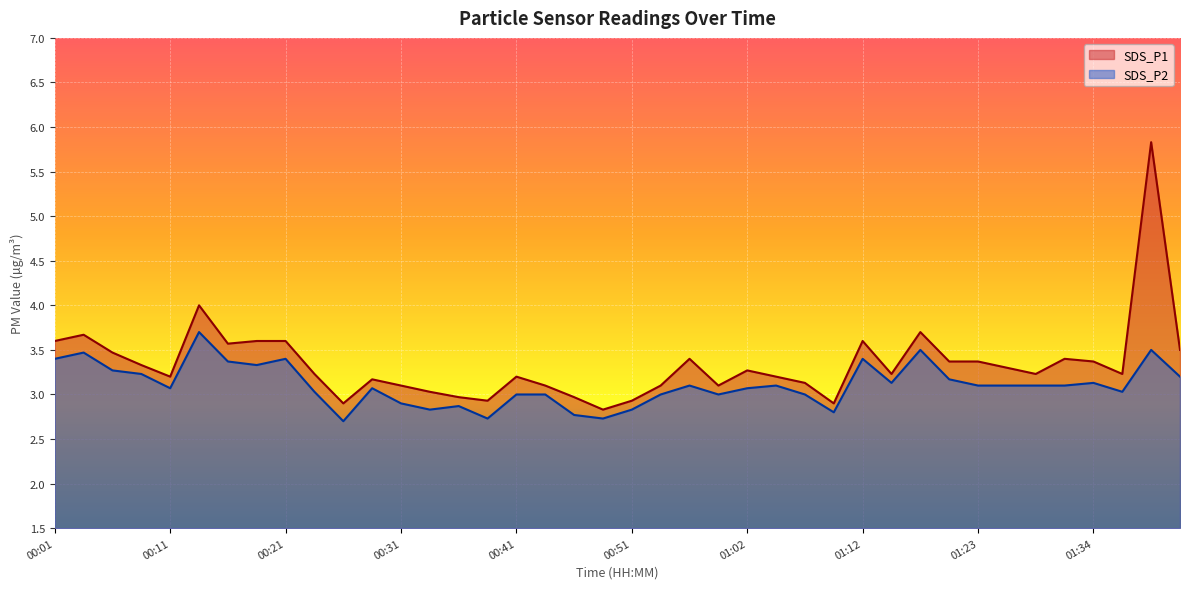

Which series has the largest total across all categories?

SDS_P1